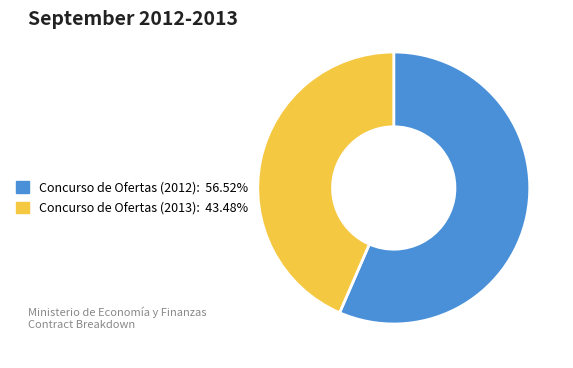

Is there any slice that represents more than half of the pie?

Yes